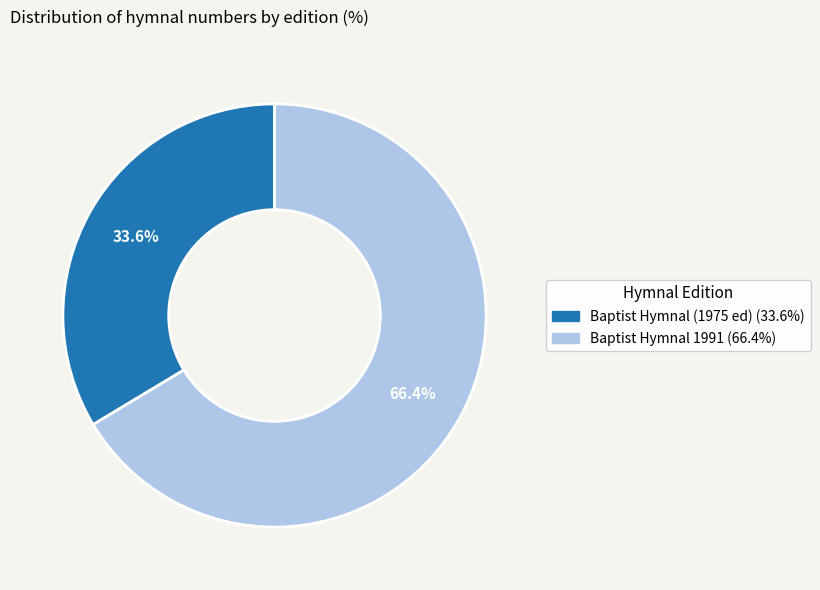

How much of the chart is everything except Baptist Hymnal (1975 ed)?

66.4%